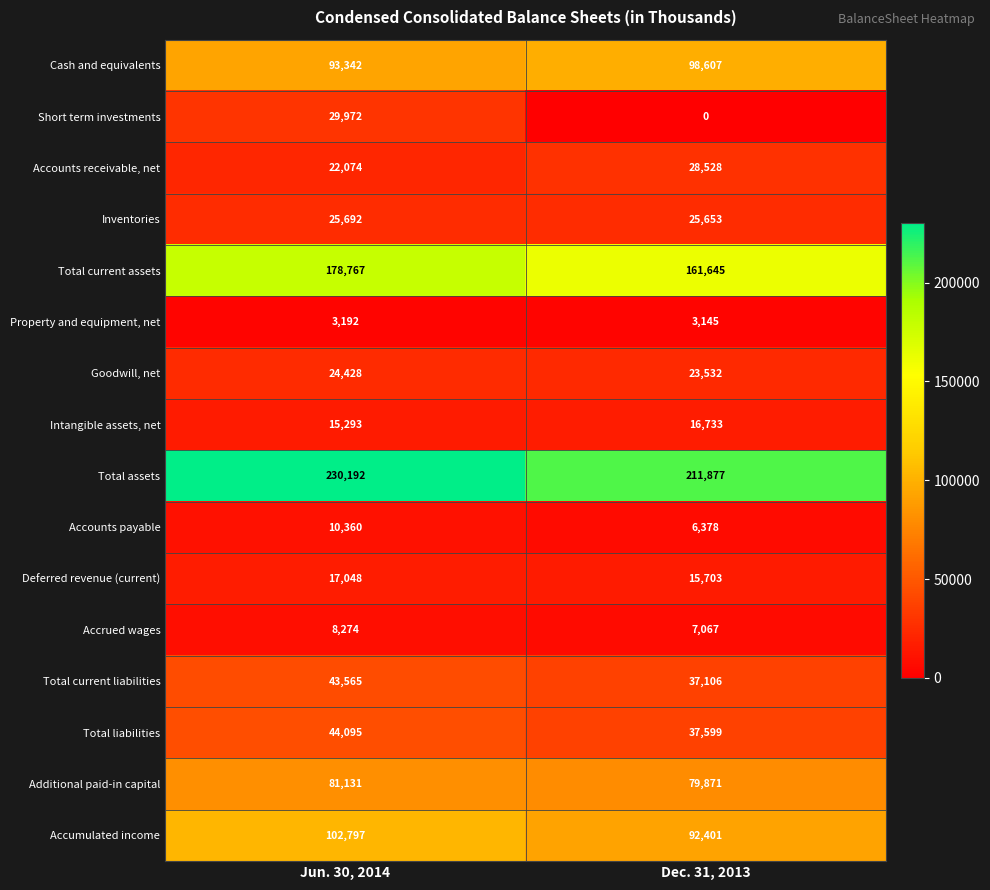

What is the spread (max minus min) of values at Dec. 31, 2013?

211877